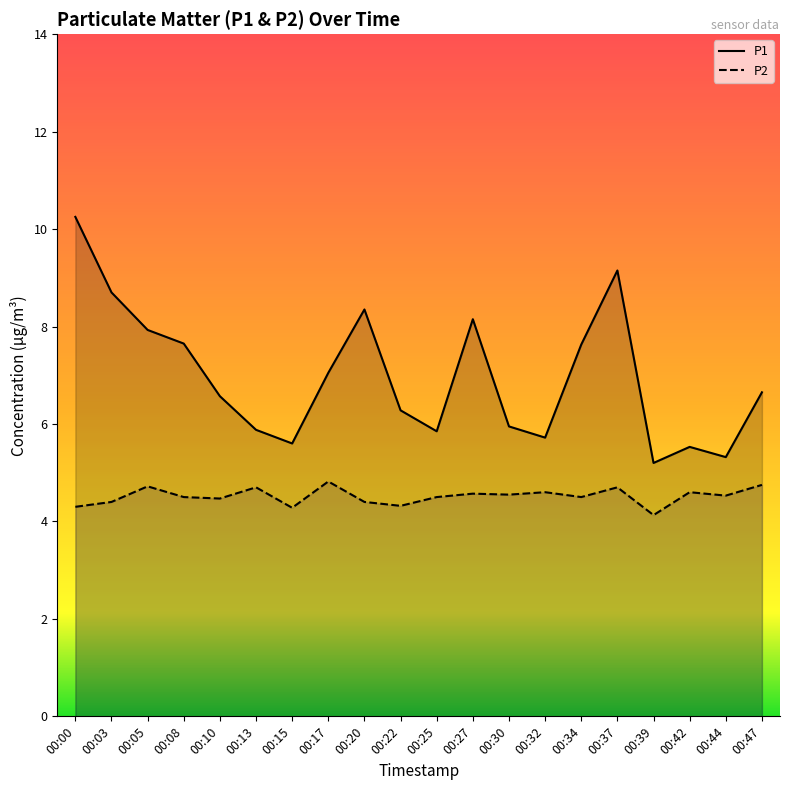

List the series in order of their overall mean, highest first.

P1, P2